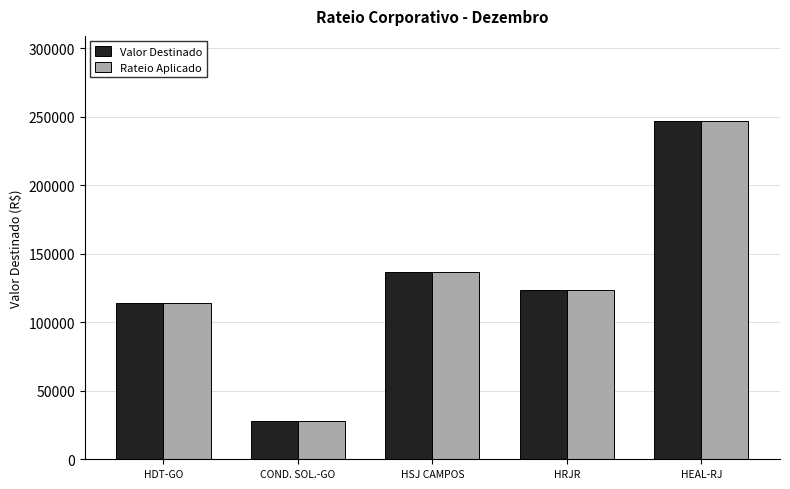

Reading right to left, list all the values displayed in this chart.

Valor Destinado: HEAL-RJ=247262.8	HRJR=123522.5	HSJ CAMPOS=136811.5	COND. SOL.-GO=27667.3	HDT-GO=114154.8
Rateio Aplicado: HEAL-RJ=247262.8	HRJR=123522.5	HSJ CAMPOS=136811.5	COND. SOL.-GO=27667.3	HDT-GO=114154.8